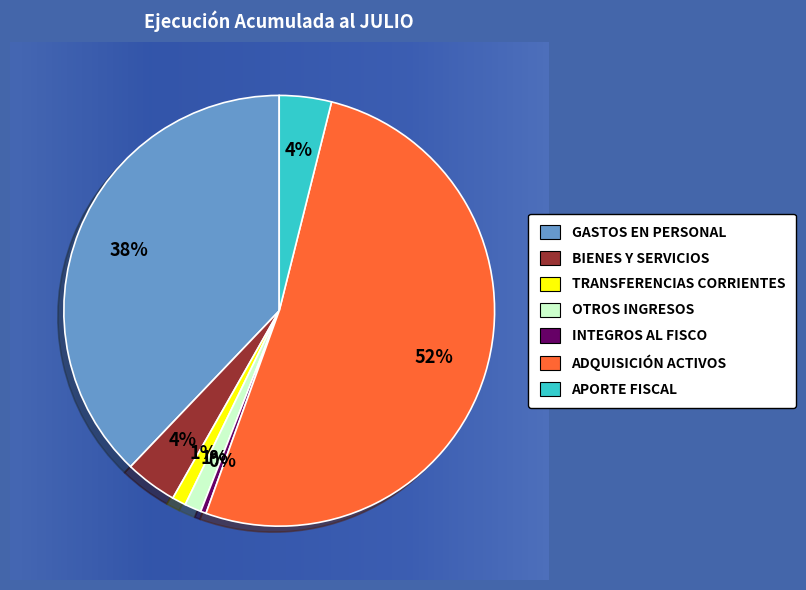

Is it true that APORTE FISCAL is 60% of the pie?

False